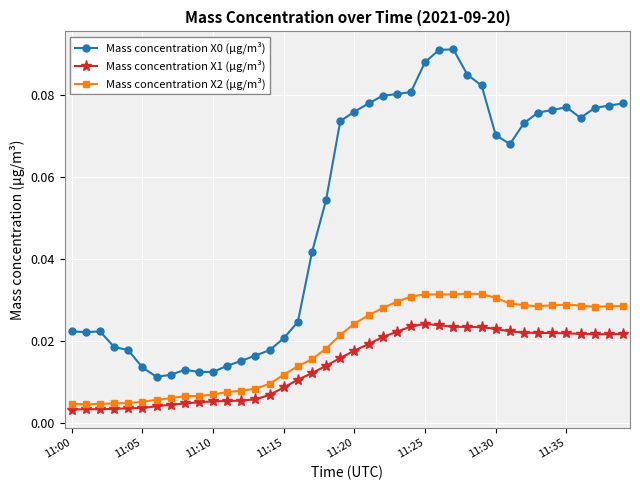

True or false: Mass concentration X0 (μg/m³) and Mass concentration X1 (μg/m³) cross at least once.

False